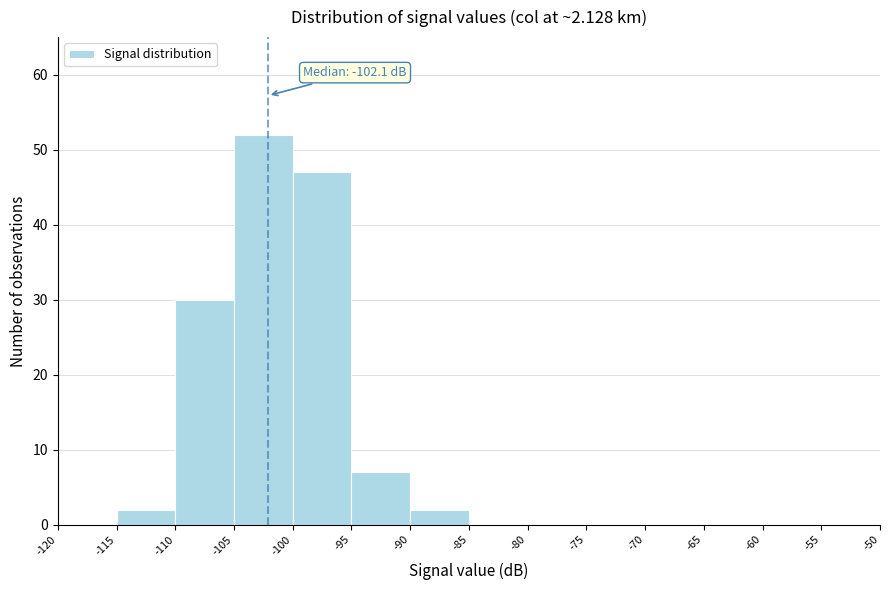

Over which range of the x-axis is the bar tallest?

-105 to -100